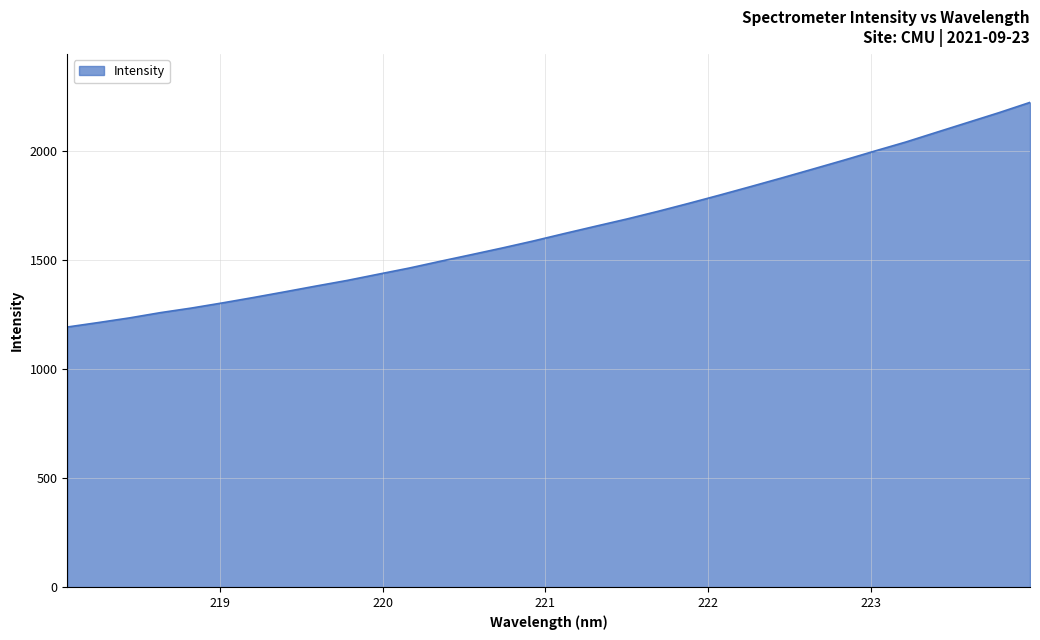

What is the difference between the maximum and minimum values?

1029.5